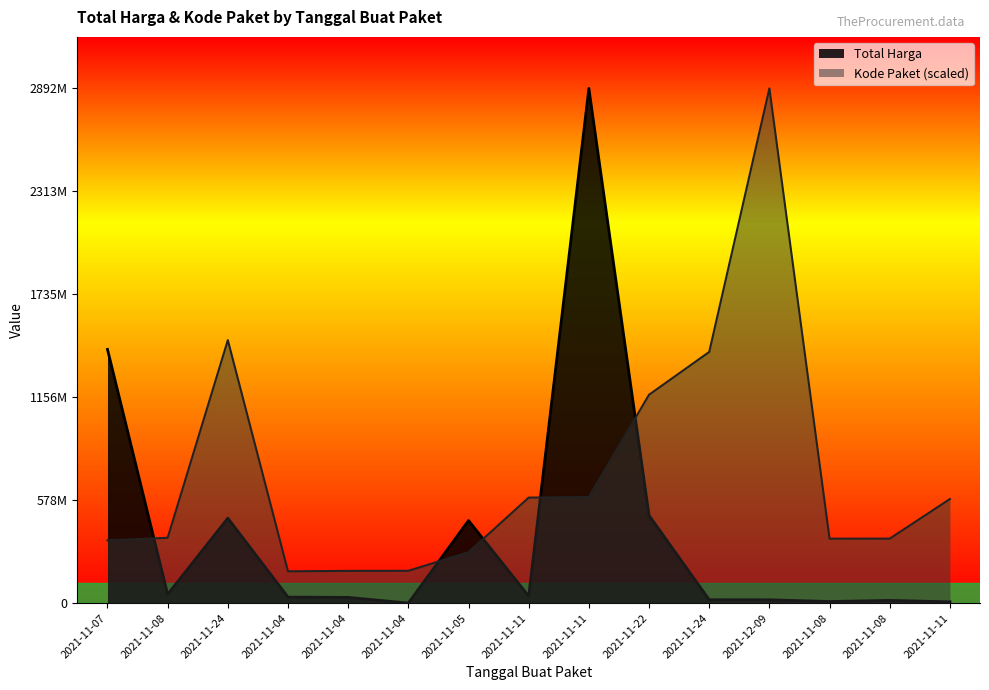

What is the sum of the Total Harga values at 2021-11-11 and 2021-11-22?

3385122000.0